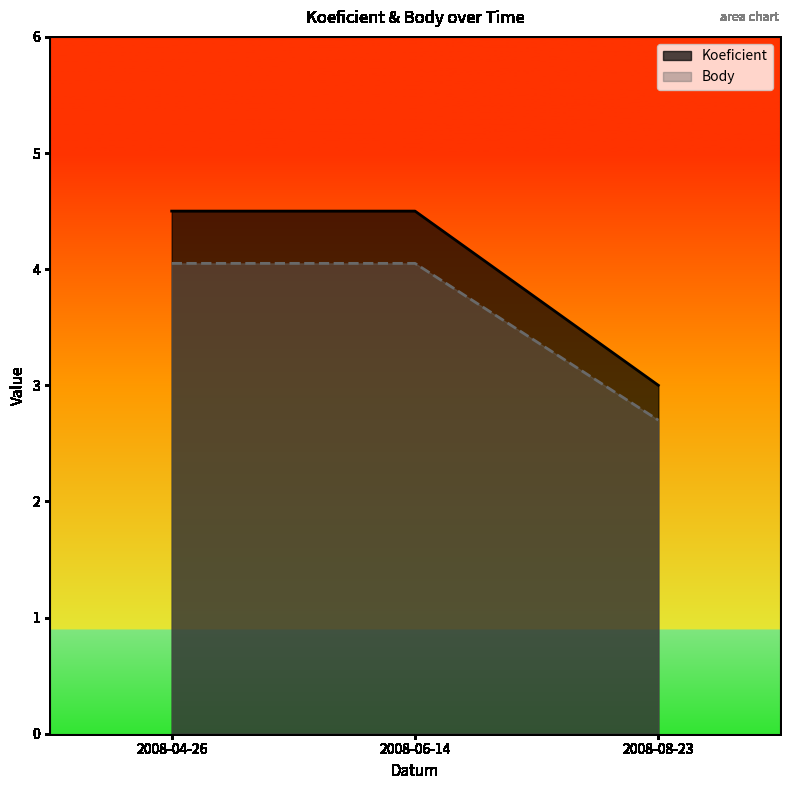

How many data points in Body are less than 4?

1